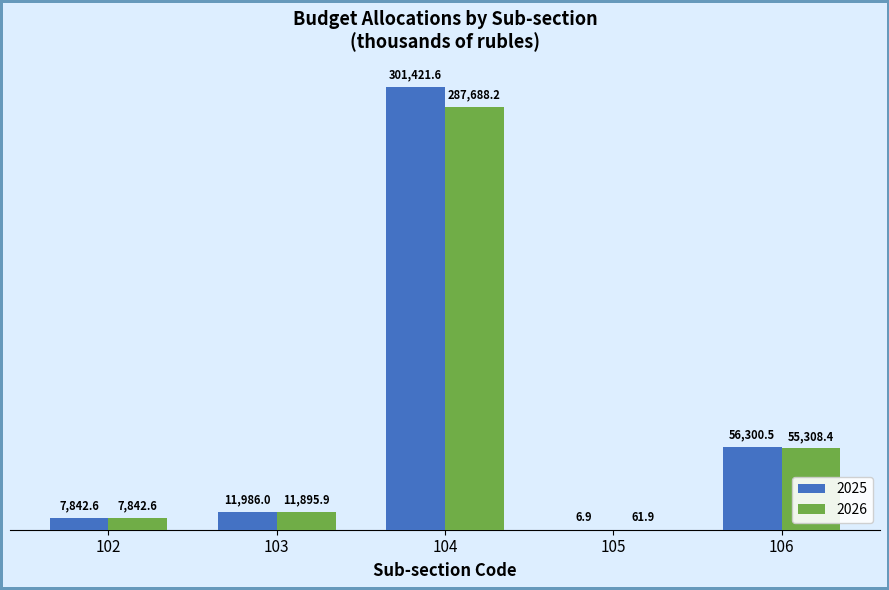

How many groups of bars are there?

5